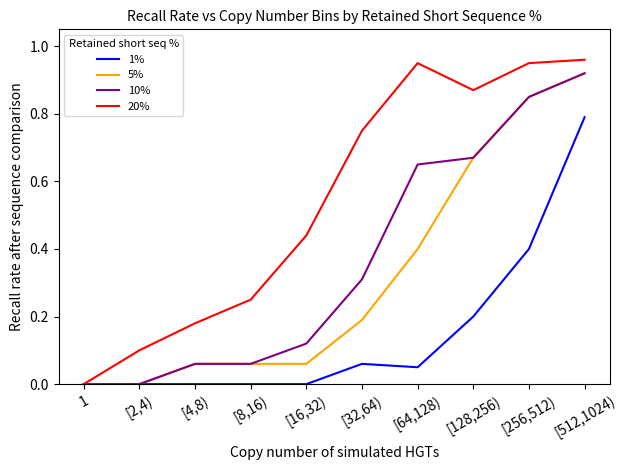

What are all the series names shown in the legend?

1%, 5%, 10%, 20%